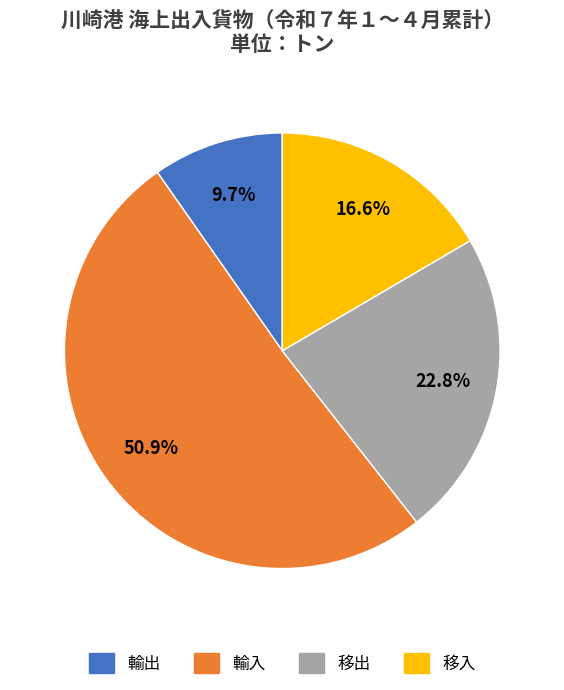

Which slice represents more than half of the pie?

輸入